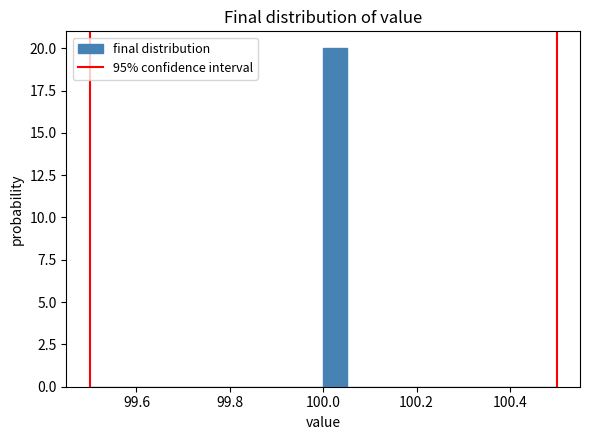

Around what value on the x-axis is the tallest bar? Give the approximate position of its centre, as read against the axis.

100.02